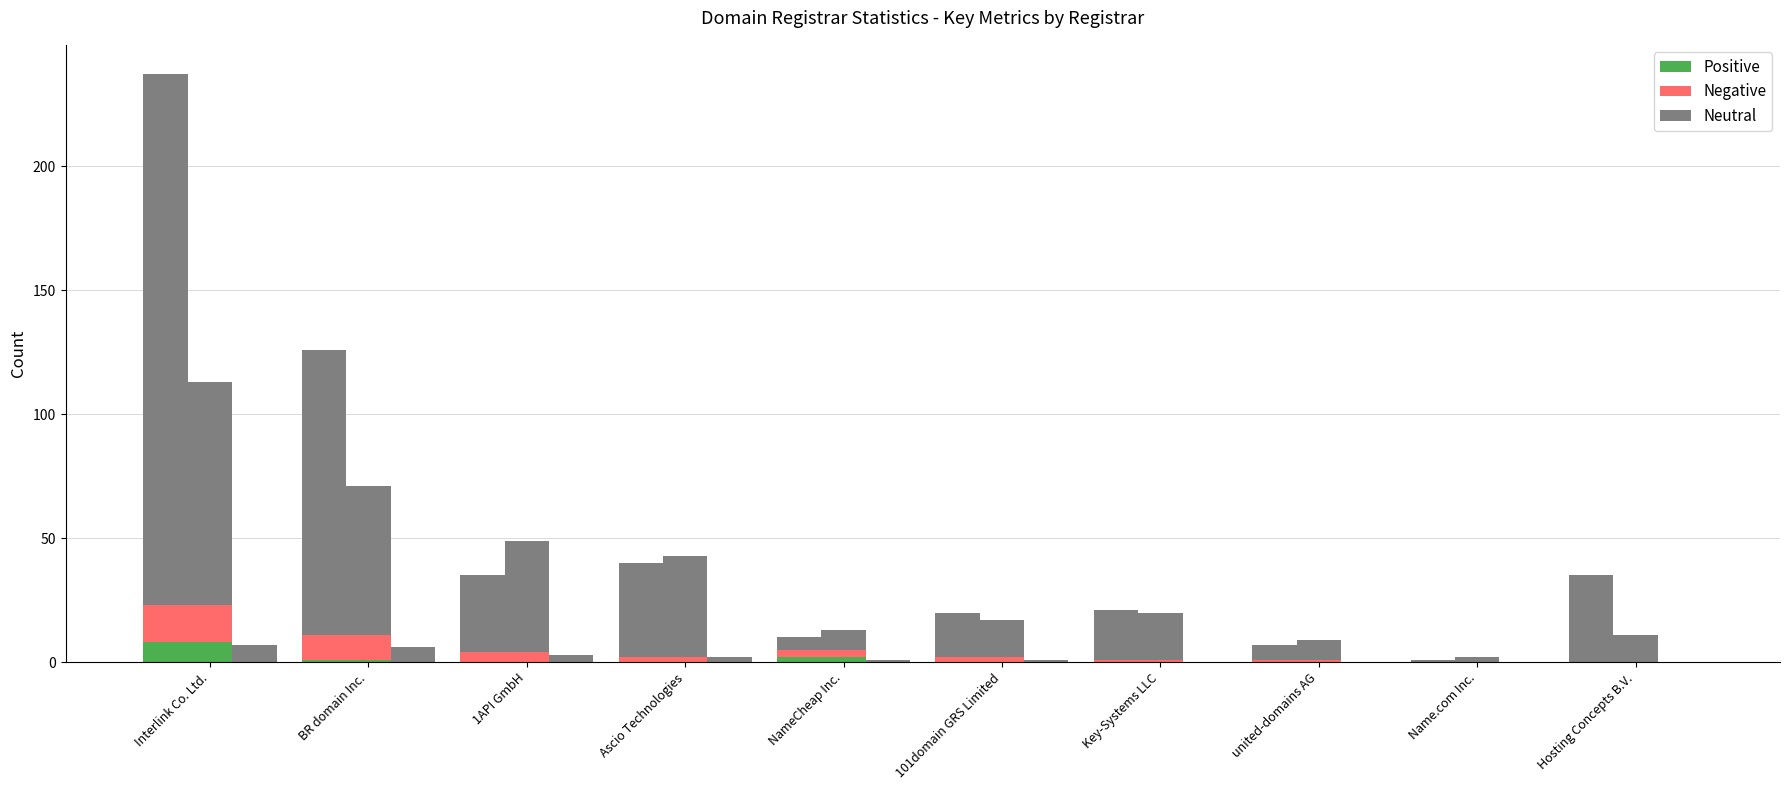

Count the number of categories in the chart.

10